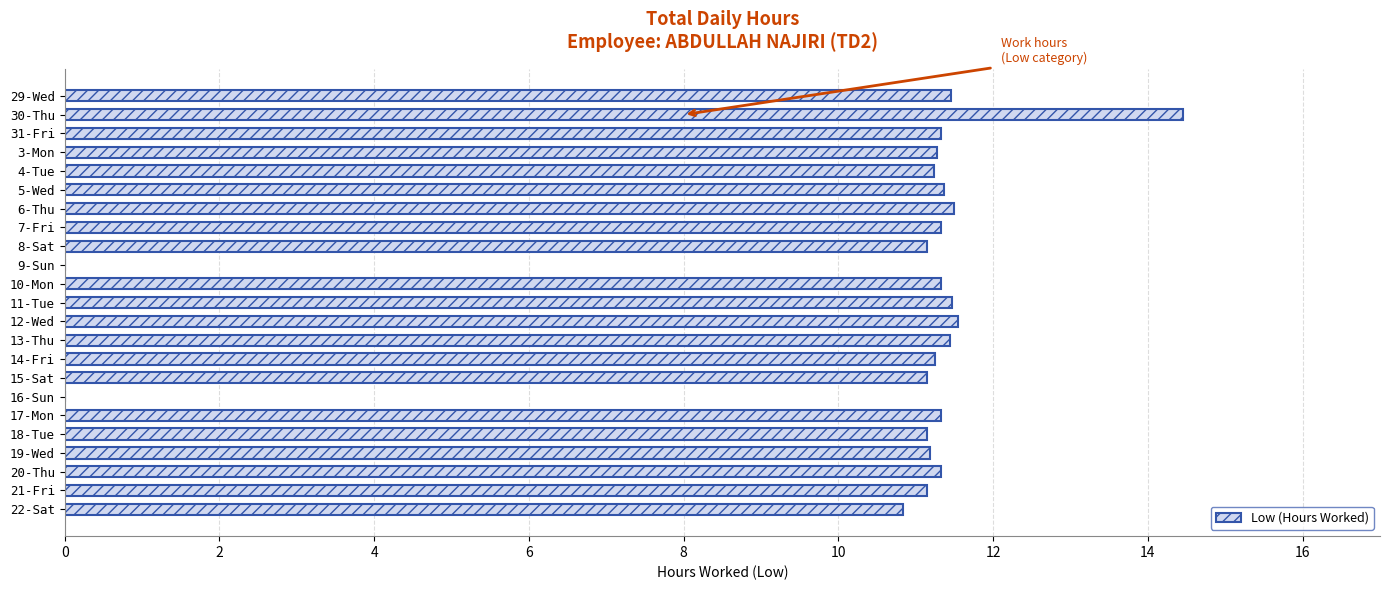

The chart shows a value of 11.2 at 4-Tue. True or false?

True